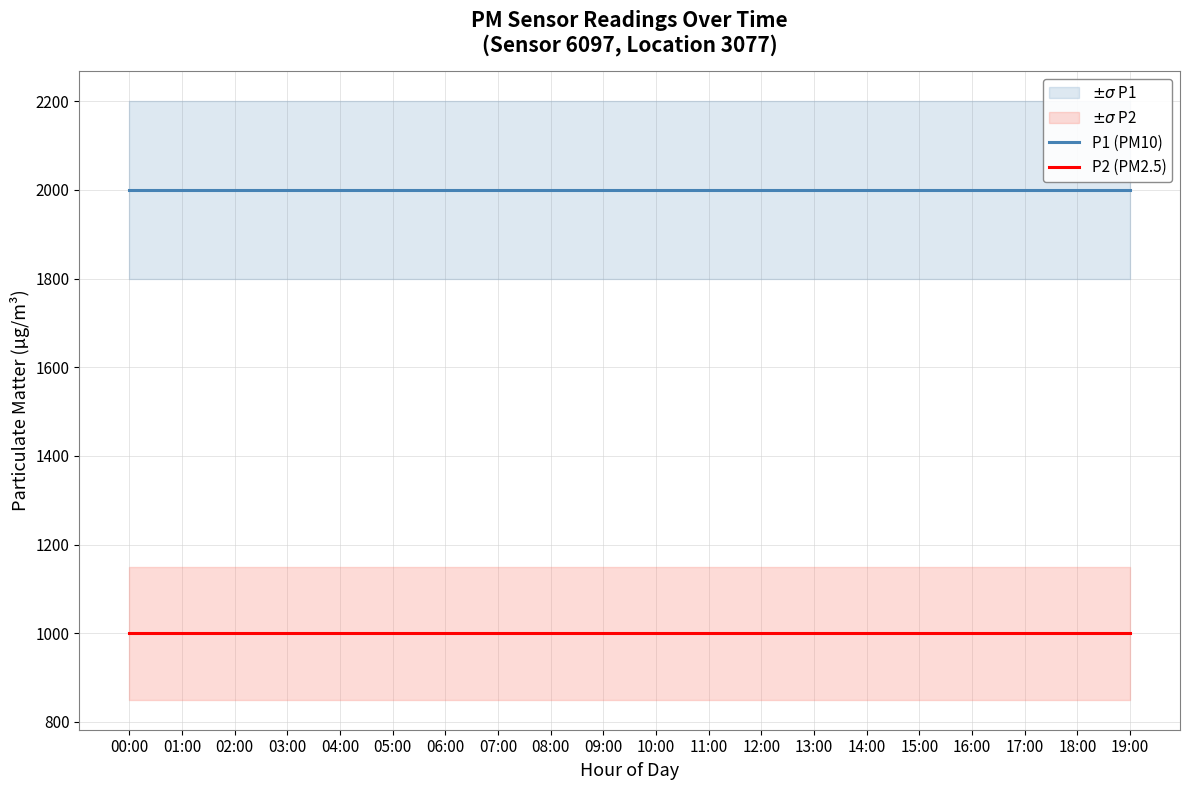

Reading left to right, transcribe all the data shown in this chart.

P1 (PM10): 1999.9	1999.9	1999.9	1999.9	1999.9	1999.9	1999.9	1999.9	1999.9	1999.9	1999.9	1999.9	1999.9	1999.9	1999.9	1999.9	1999.9	1999.9	1999.9	1999.9
P2 (PM2.5): 999.9	999.9	999.9	999.9	999.9	999.9	999.9	999.9	999.9	999.9	999.9	999.9	999.9	999.9	999.9	999.9	999.9	999.9	999.9	999.9